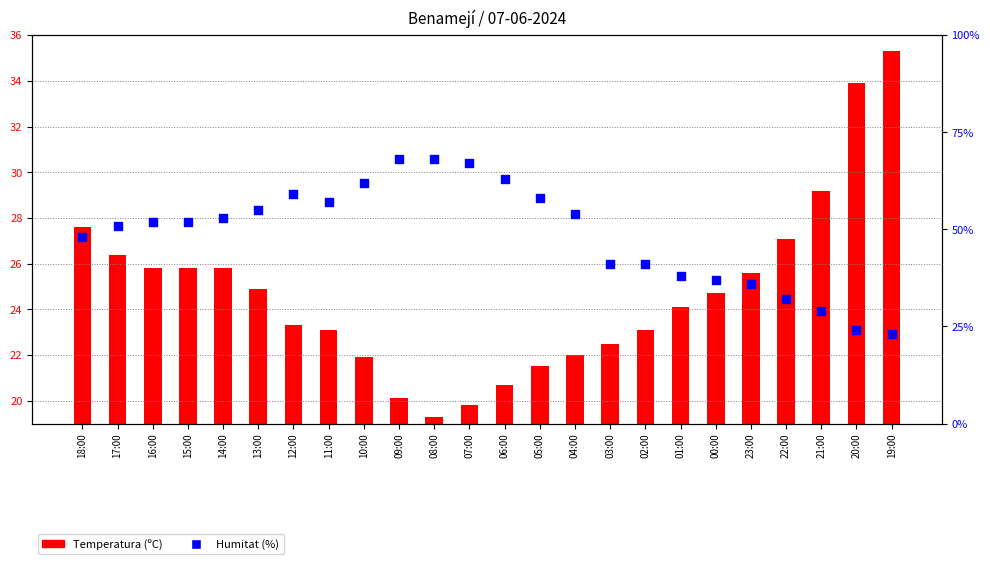

Which series has the largest total across all categories?

Humitat (%)